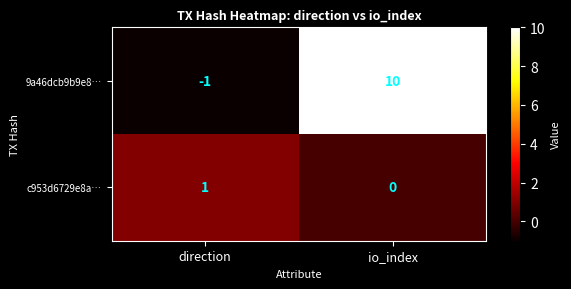

Which label corresponds to the largest value in the chart?

io_index